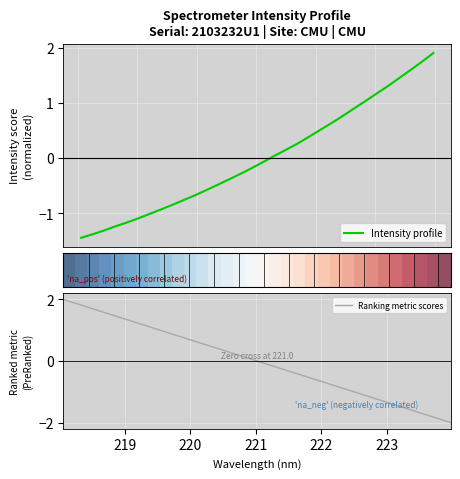

What is the minimum value for Ranking metric scores?

-2.0